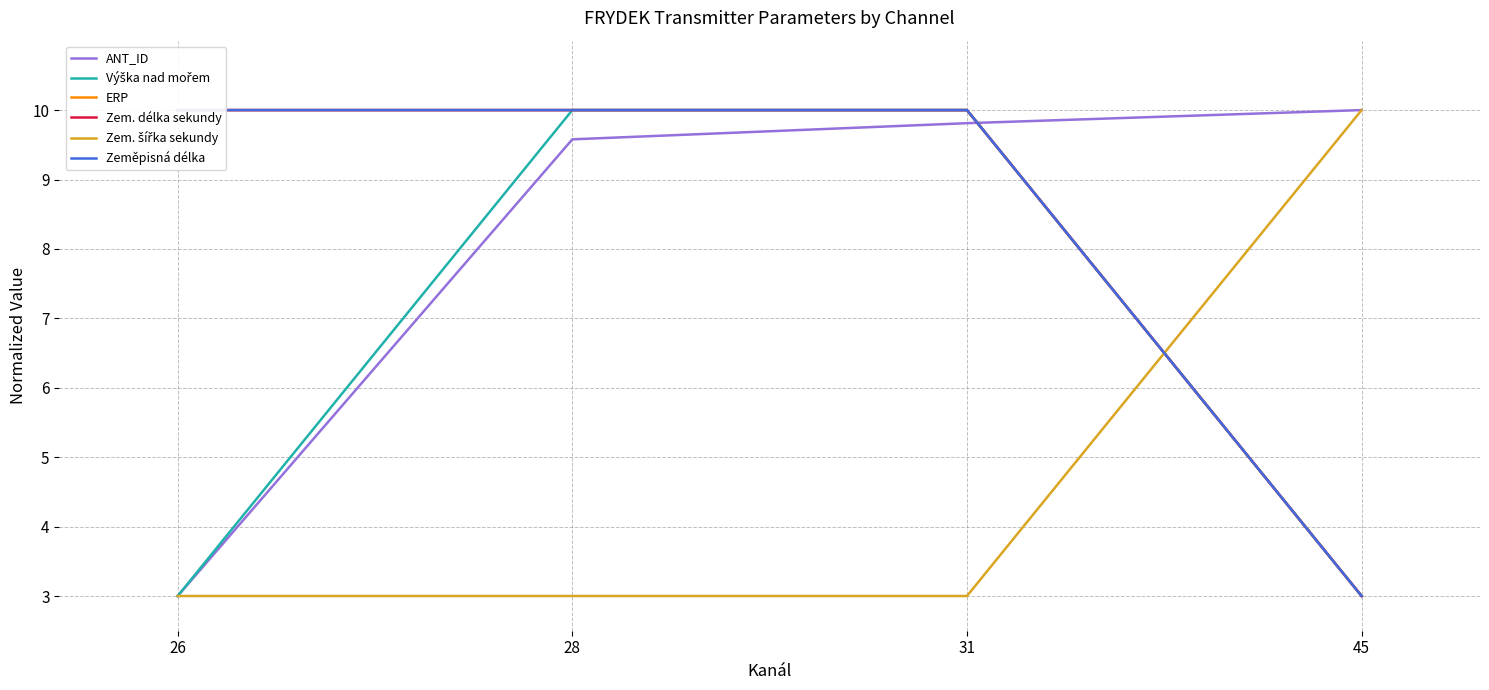

The Zem. délka sekundy series shows 15.2 at 31. True or false?

False